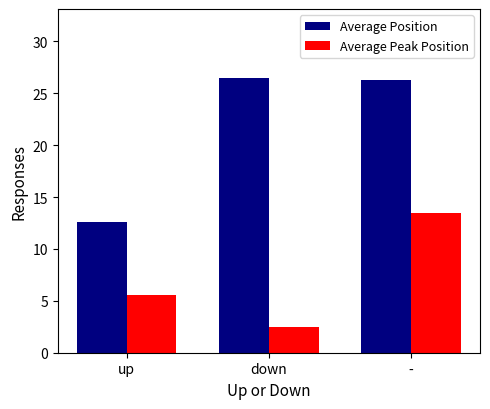

What is the smallest value displayed?

2.5